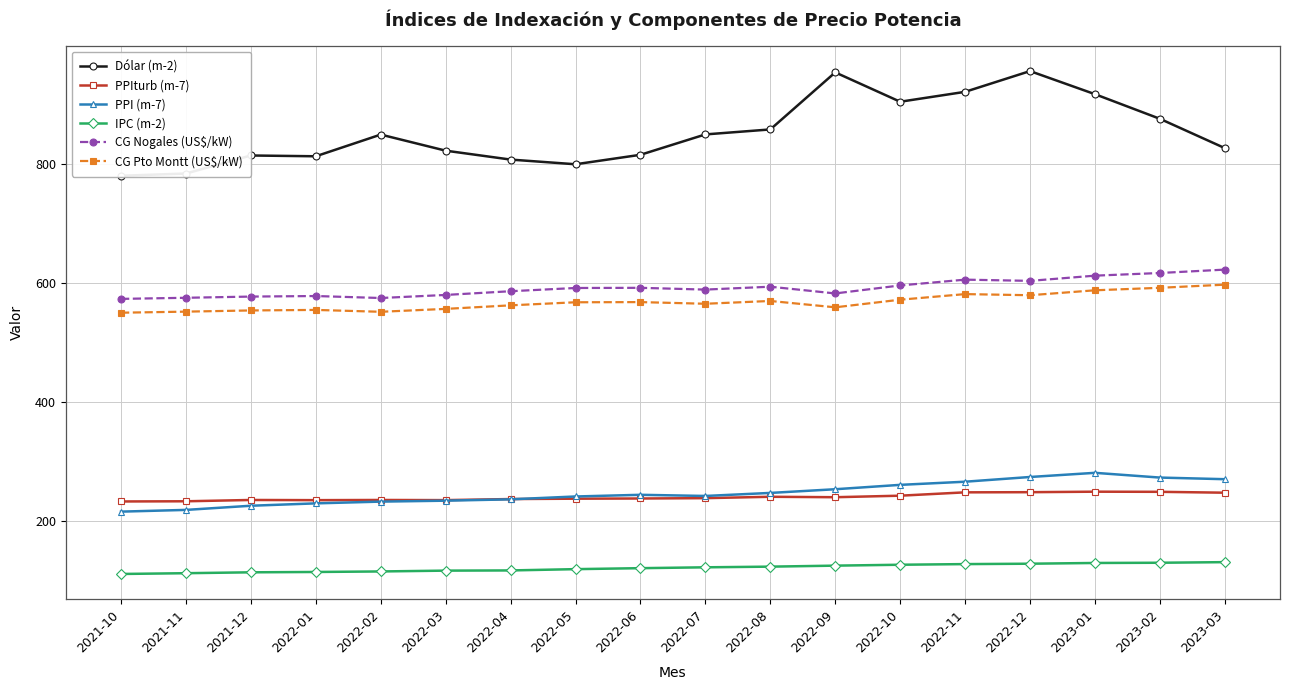

What is the difference between the maximum and second lowest values in the Dólar (m-2) series?

172.3